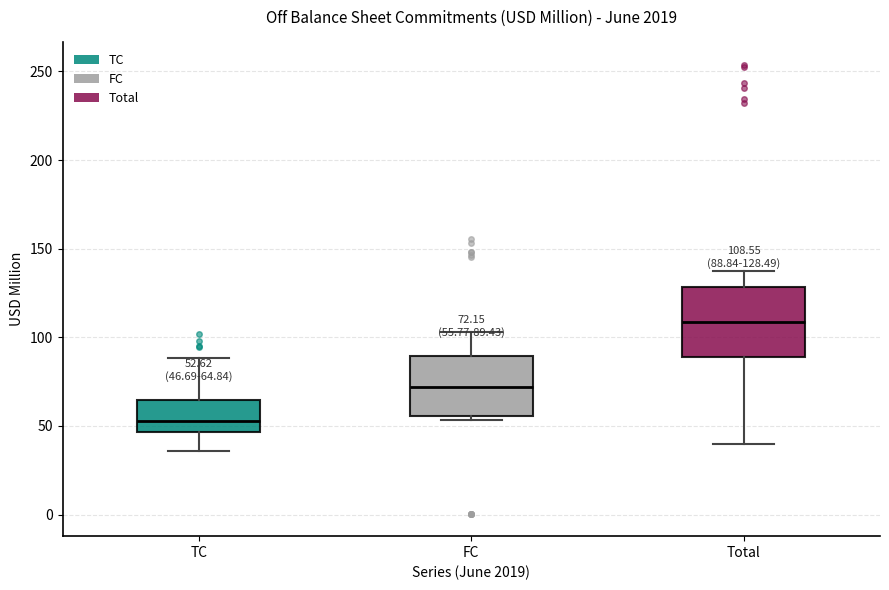

Which box has the highest median line?

Total